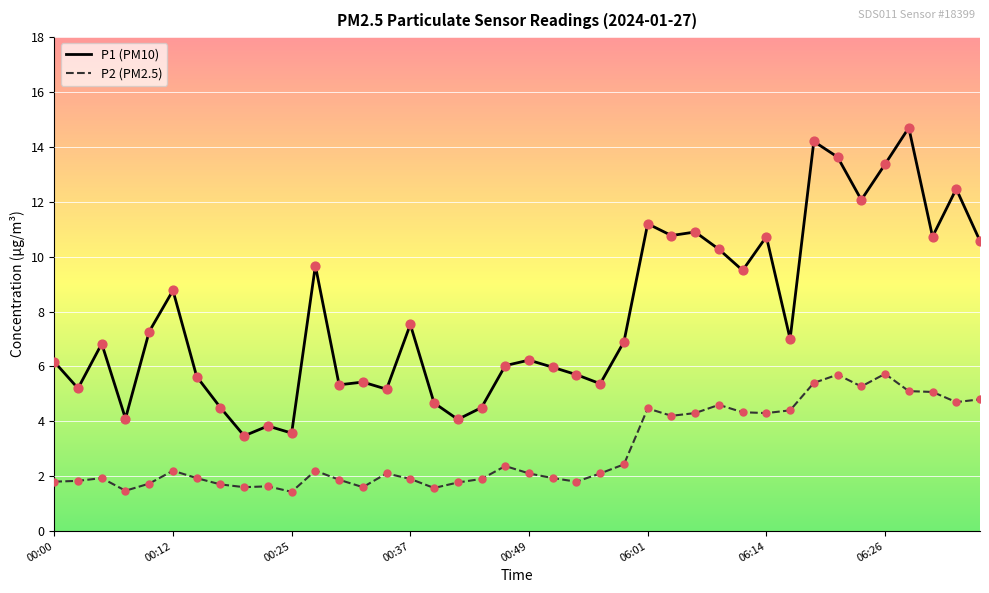

Which series has the largest range (max minus min)?

P1 (PM10)